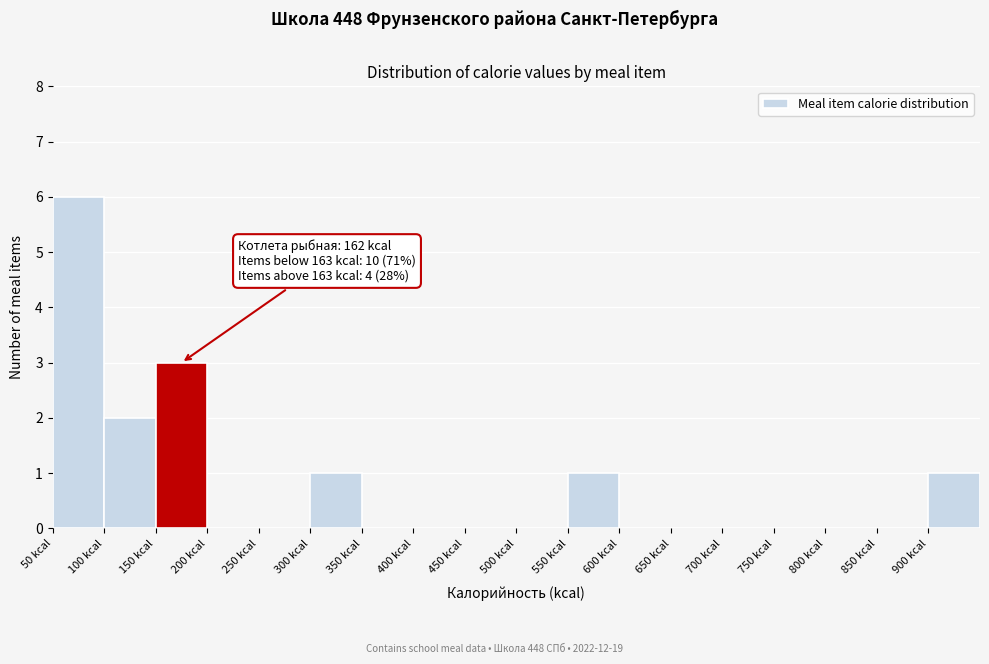

Over which range of the x-axis is the bar tallest?

50 to 100